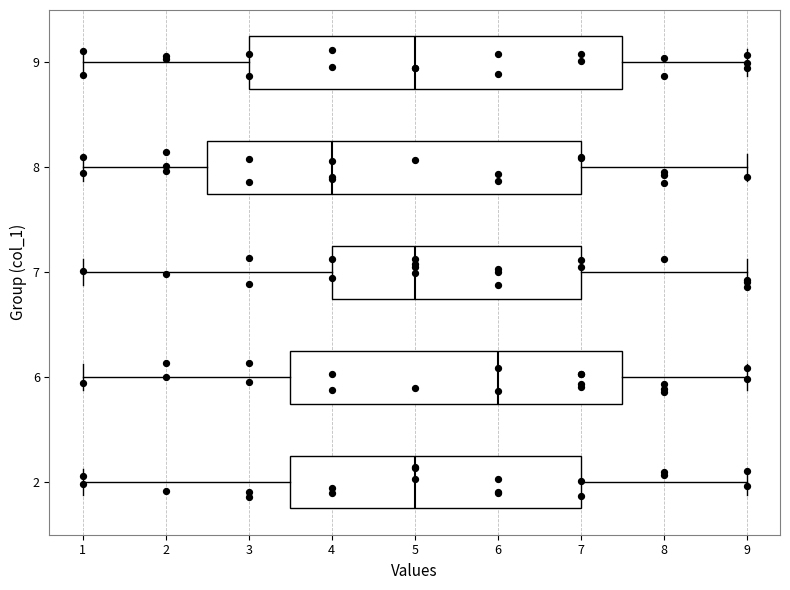

Where does the right whisker of the box at y = 6 end on the x-axis? The values are not printed on the chart, so give them approximately, as read against the axis.

9.0